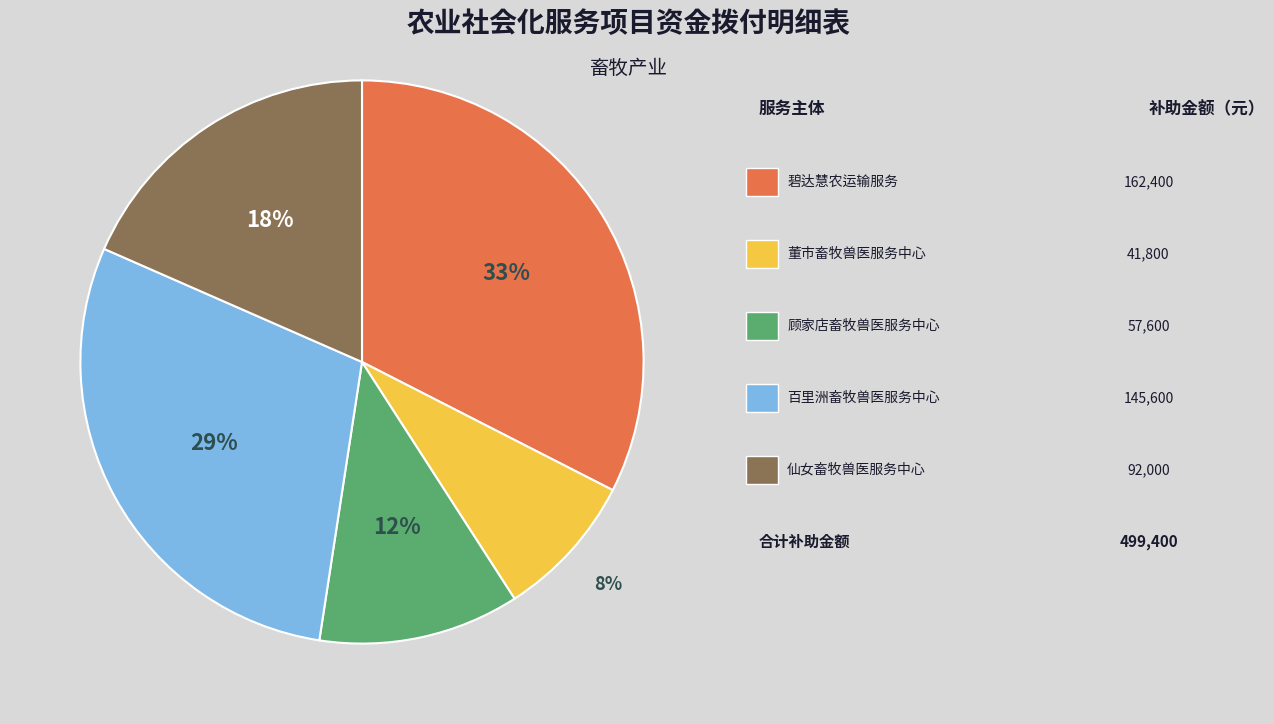

Is there any slice that represents more than half of the pie?

No